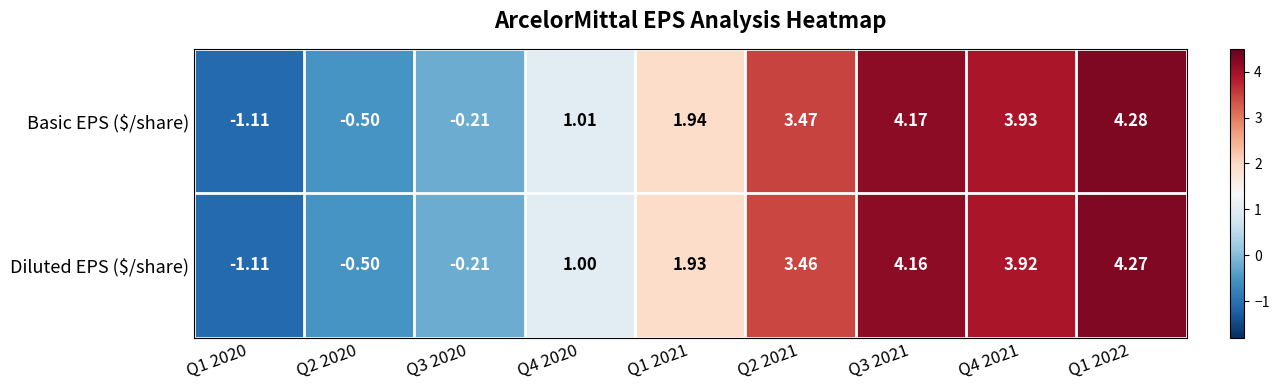

Which series has the largest range (max minus min)?

Basic EPS ($/share)